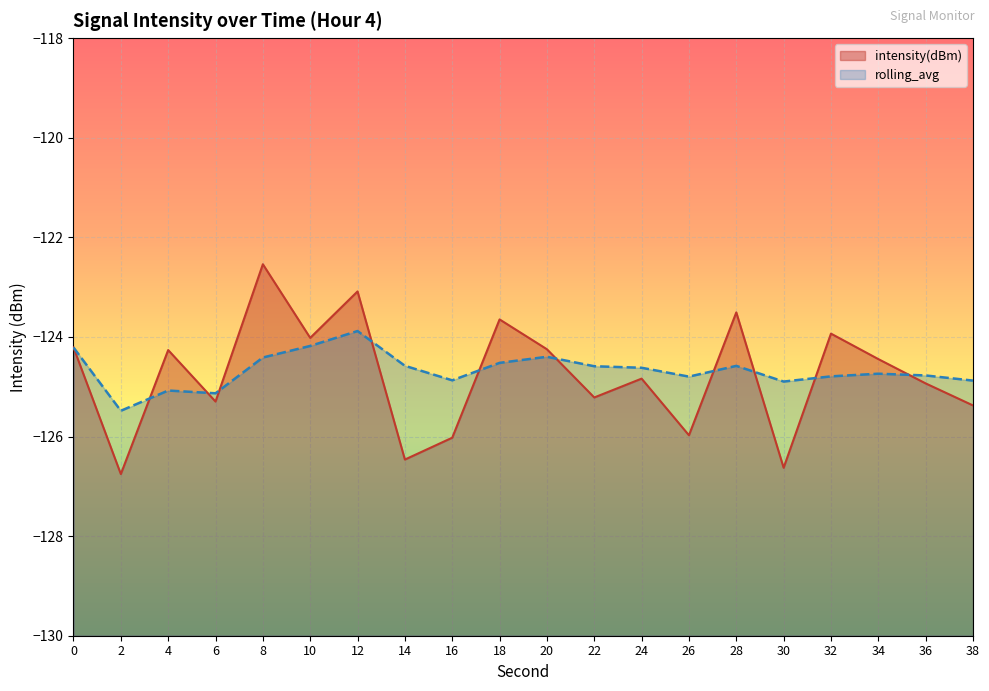

How many lines are shown in the chart?

2